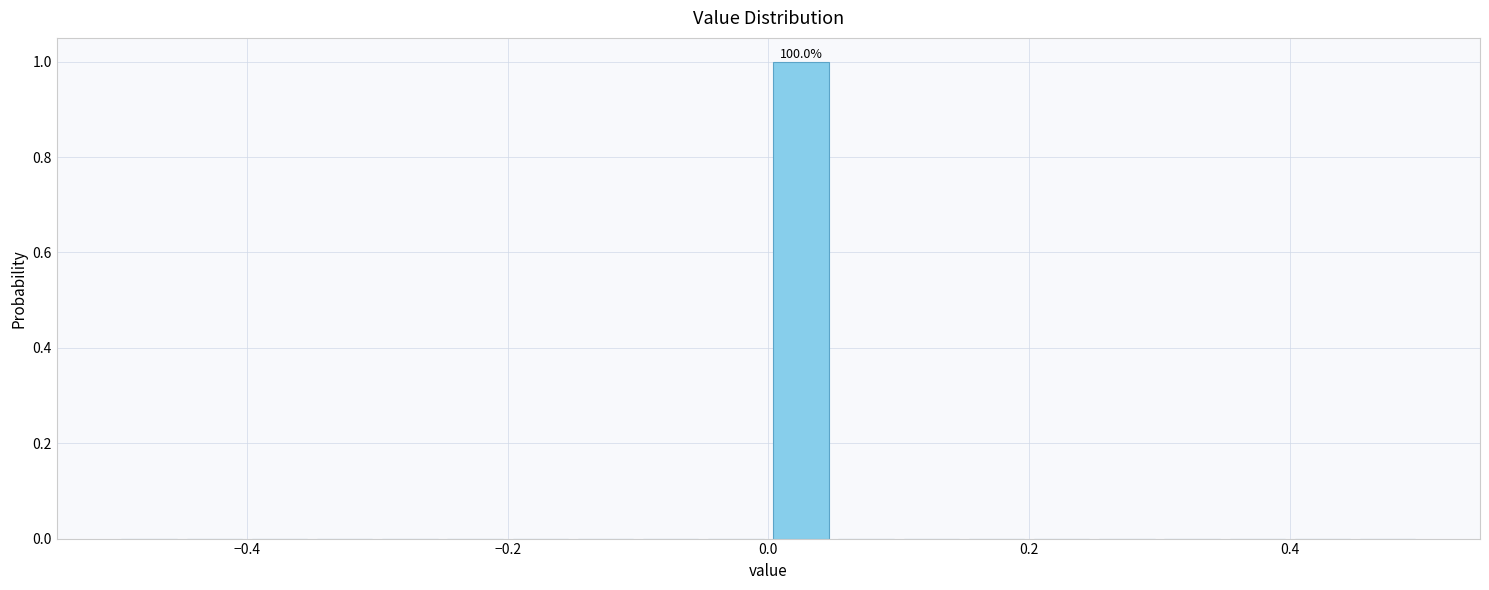

Read against the x-axis, roughly where is the centre of the tallest bar?

0.02